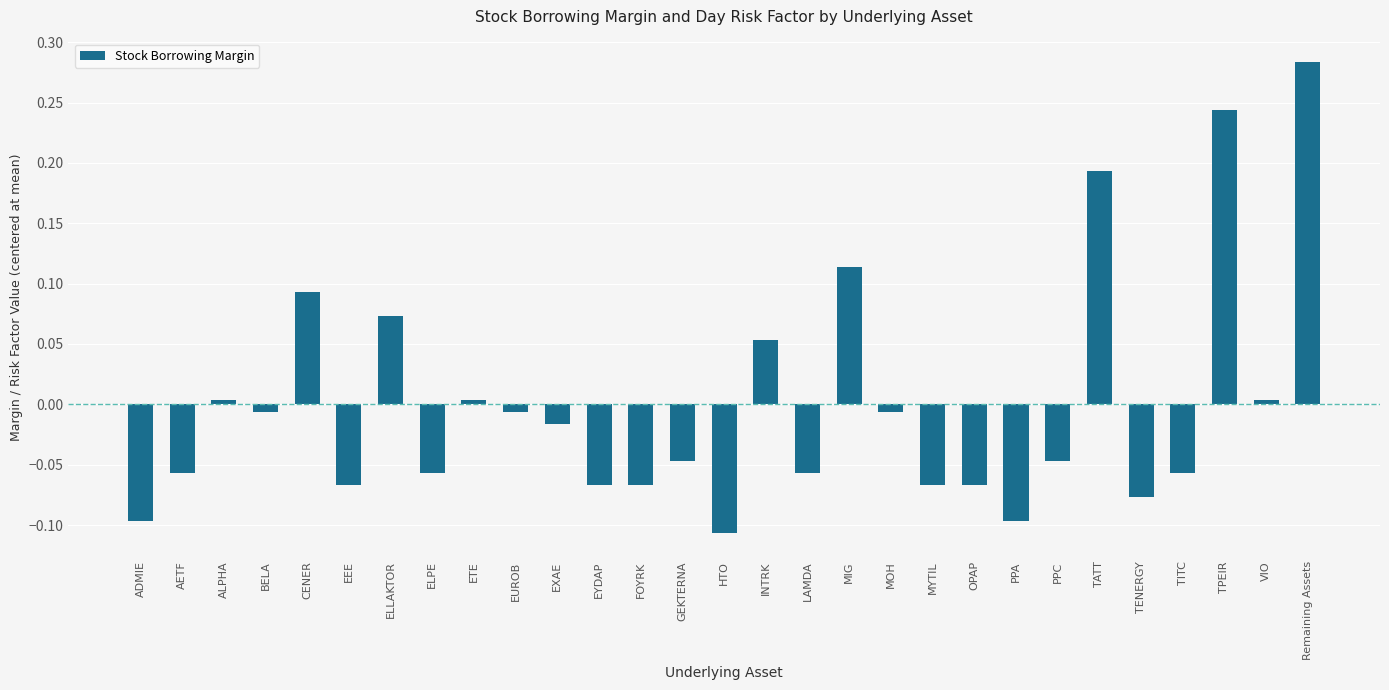

What is the change in value from CENER to TATT?

+0.1